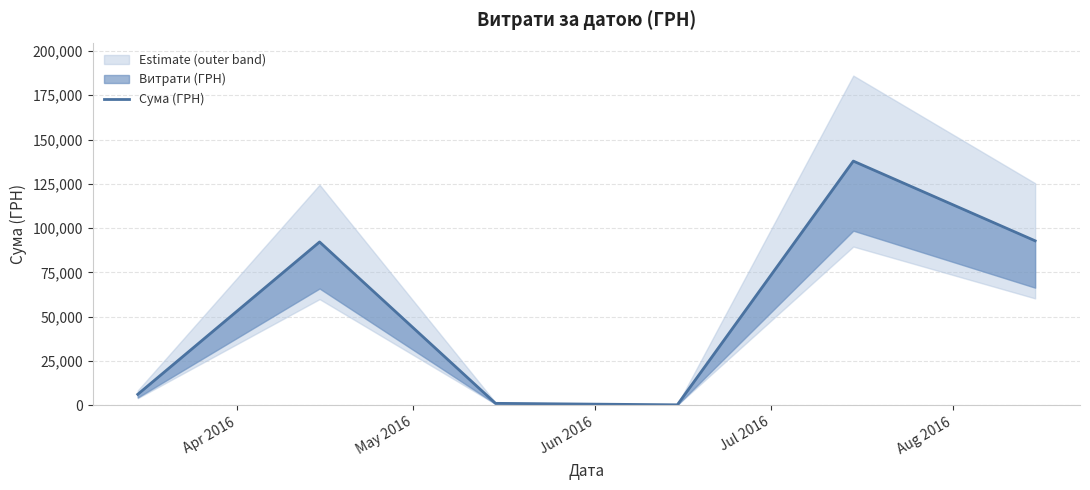

At which label does the data first exceed 92212?

May 2016